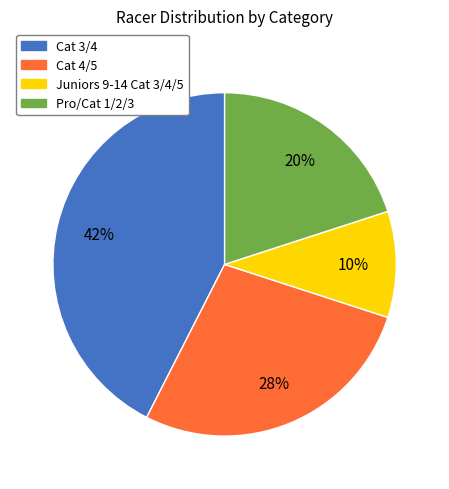

Between Pro/Cat 1/2/3 and Cat 3/4, which is larger?

Cat 3/4